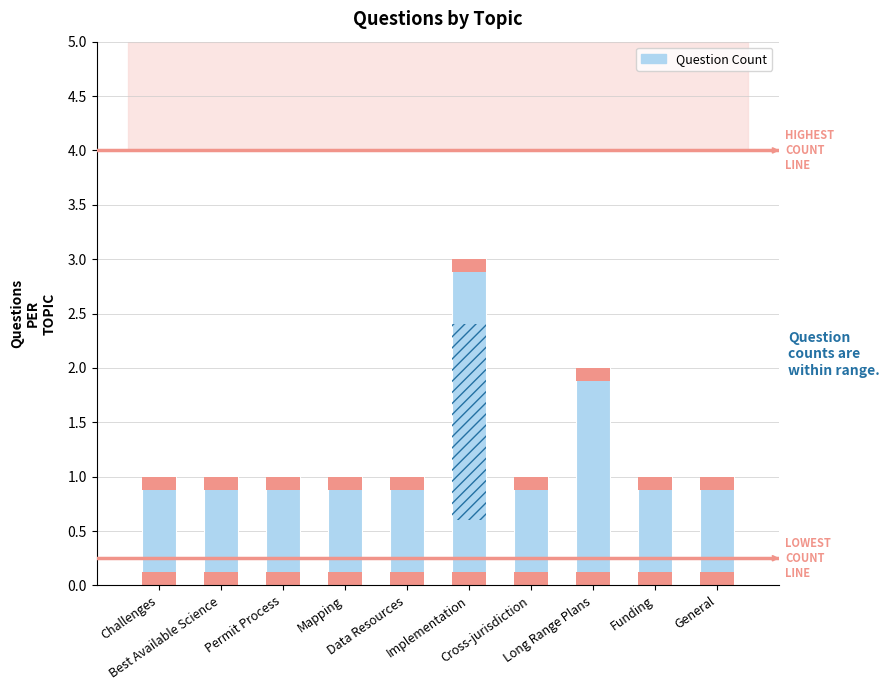

Reading left to right, what are all the values shown in this chart?

1	1	1	1	1	3	1	2	1	1